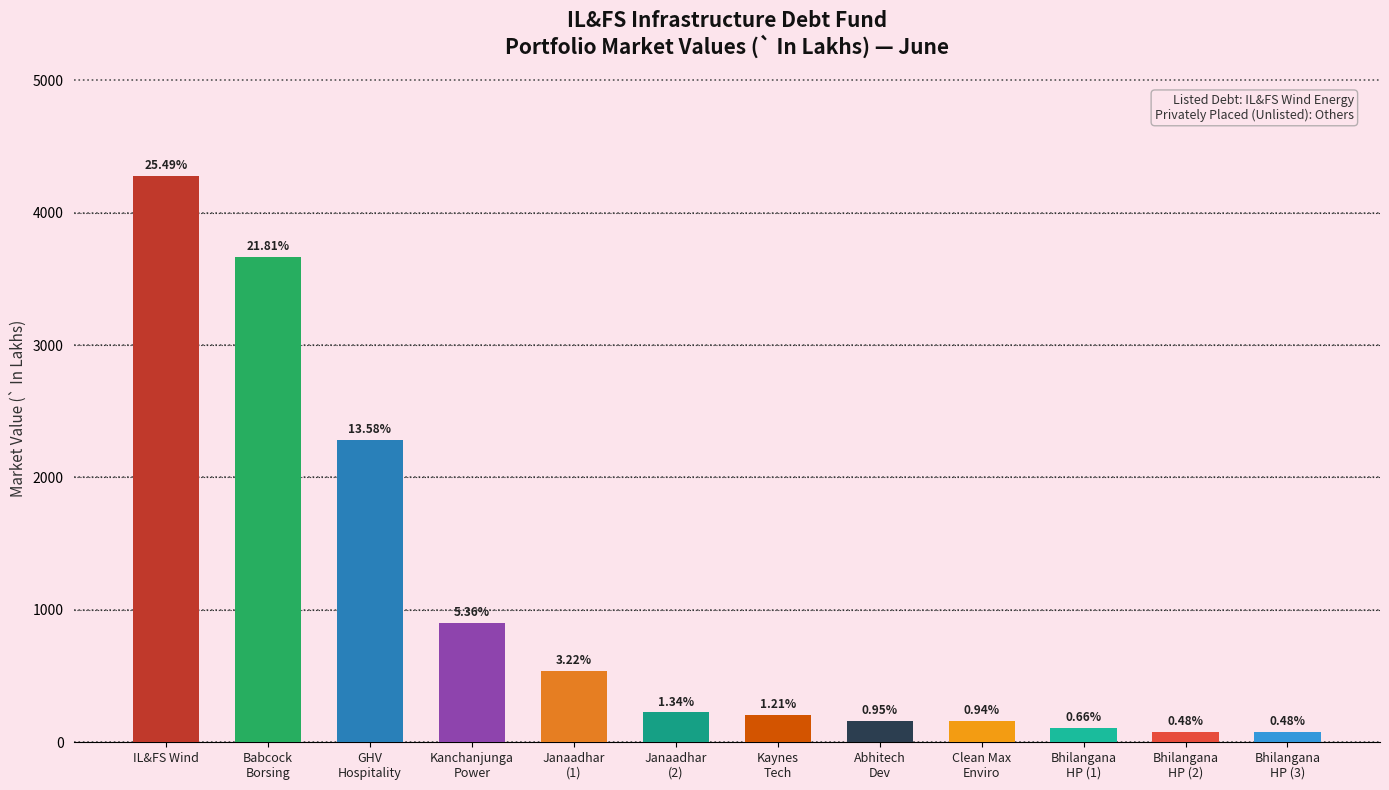

Are the bars horizontal?

No